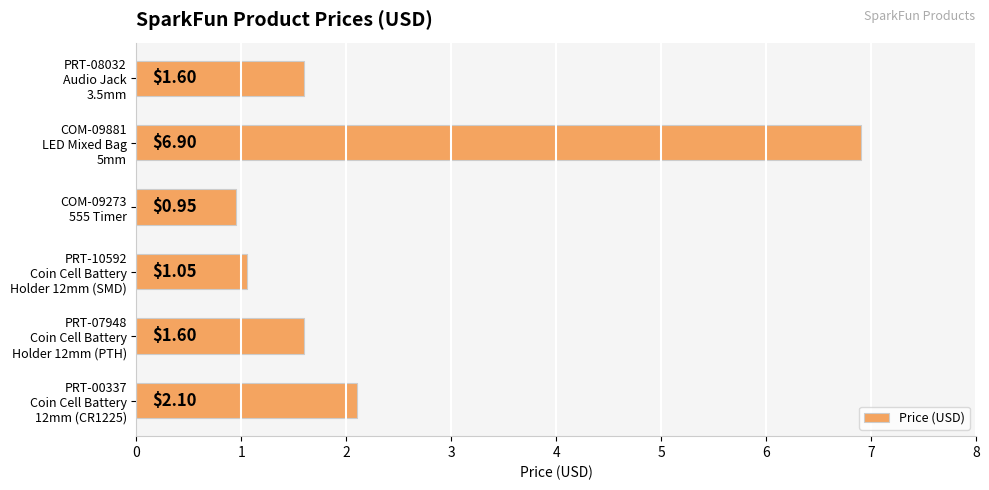

What is the average value?

2.4